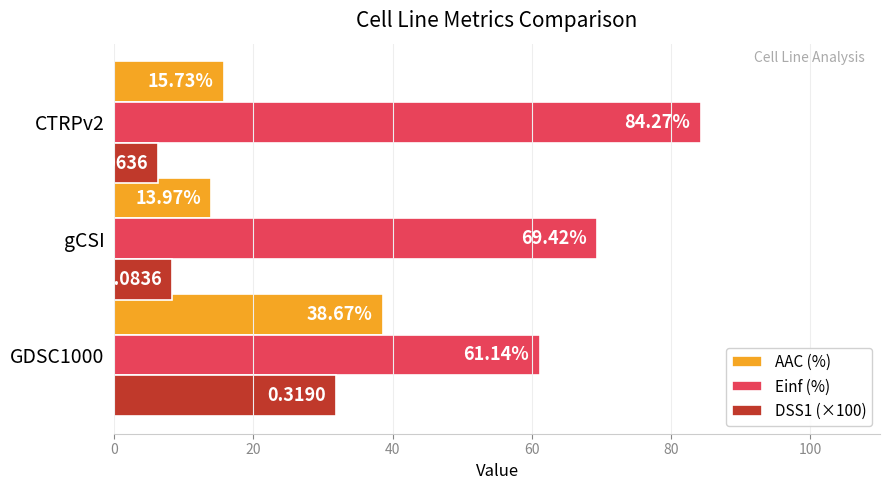

Is the value of DSS1 (×100) at GDSC1000 greater than the value of Einf (%) at GDSC1000?

No